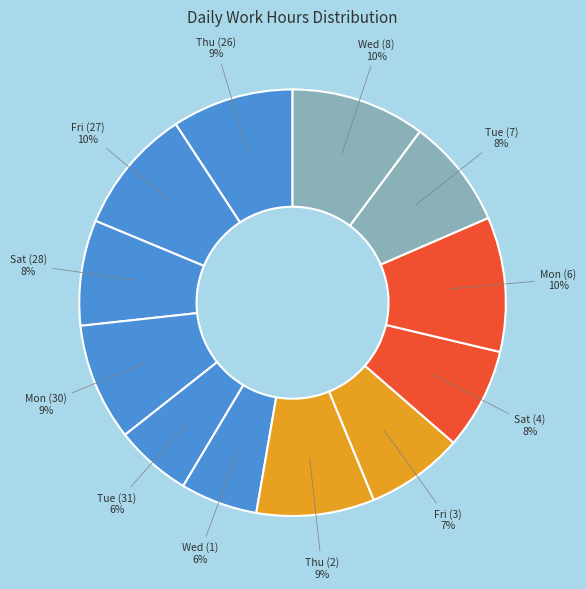

Does Sat (28) represent more than half of the total?

No